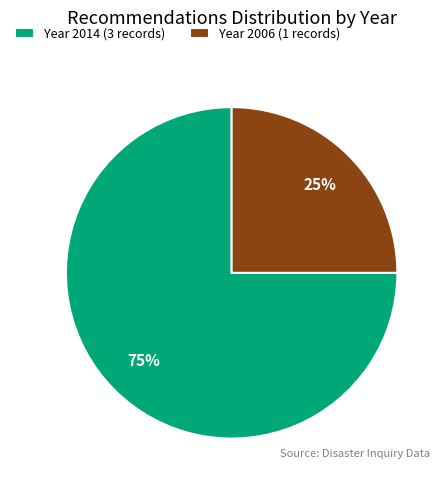

To the nearest percent, what percentage of the pie is Year 2006 (1 records)?

25%